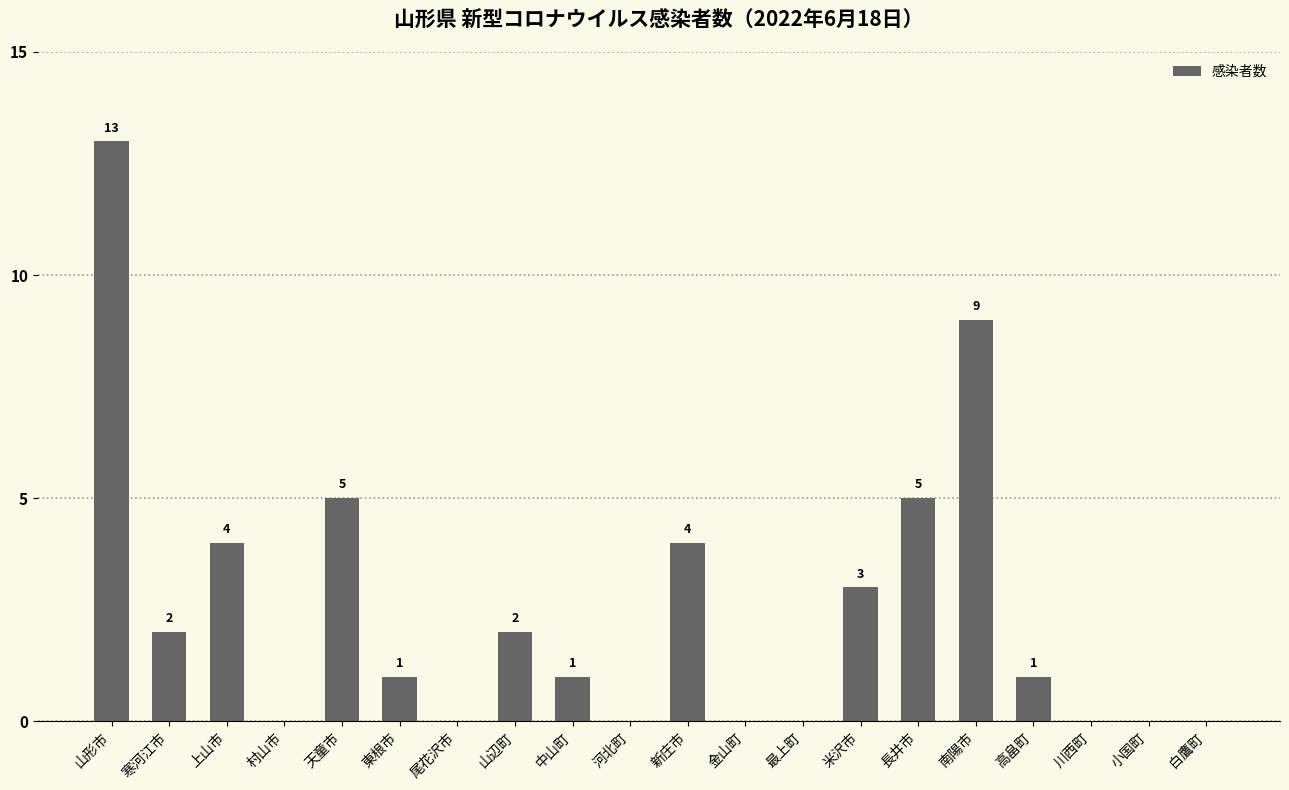

How many categories are shown in the chart?

20